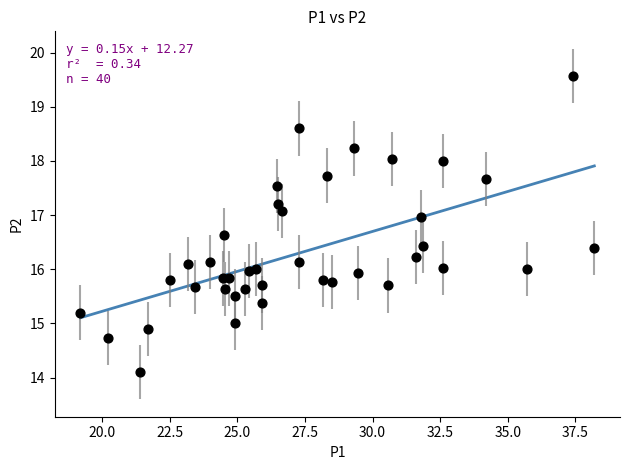

What is the range of X values (max minus min)?

19.0